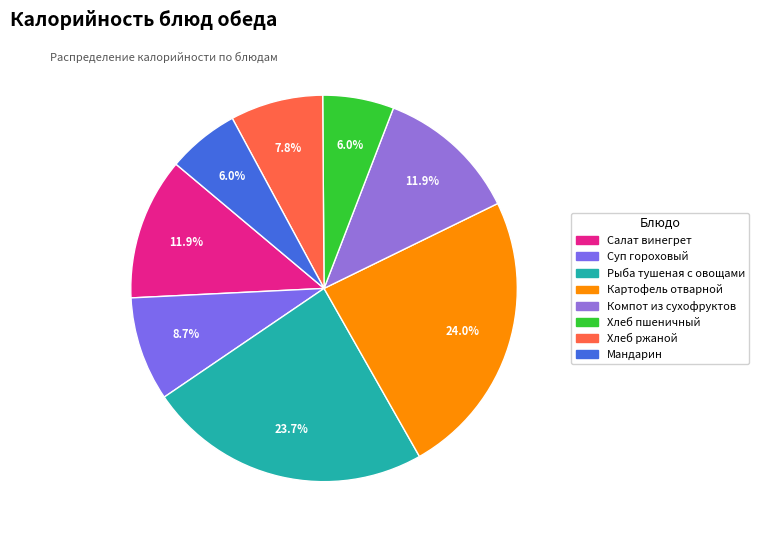

True or false: Картофель отварной accounts for 24% of the total.

True